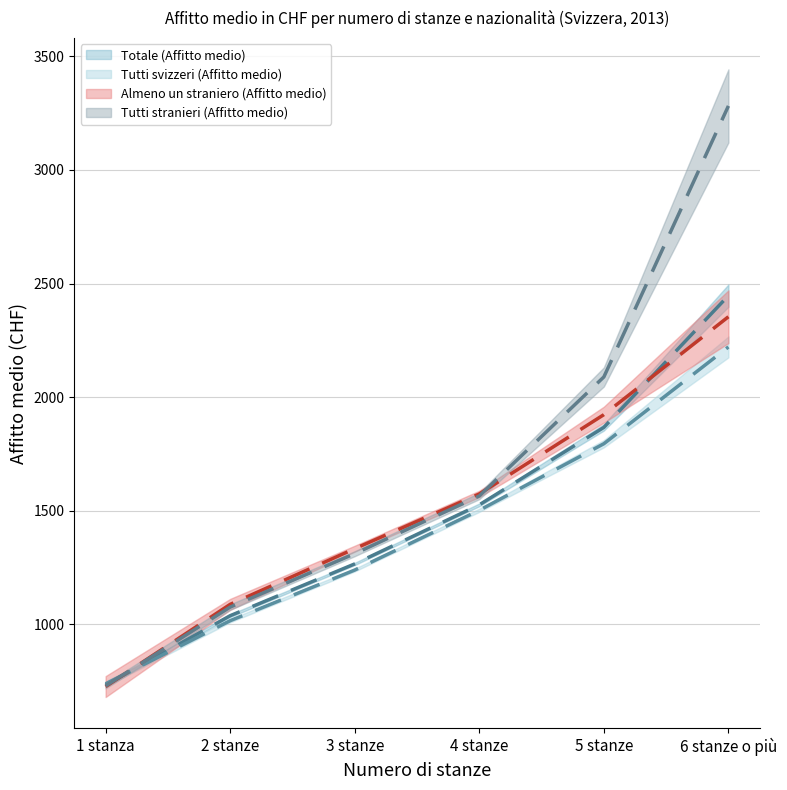

The value of Tutti stranieri (Affitto medio) (media) at 3 stanze is 1311. True or false?

True